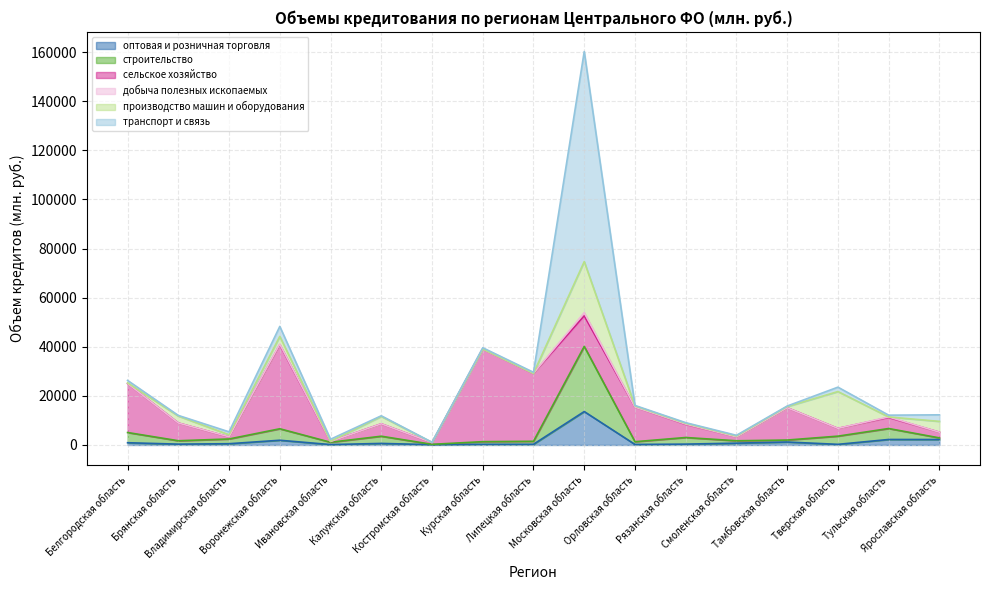

How many values in the оптовая и розничная торговля series exceed 517?

8